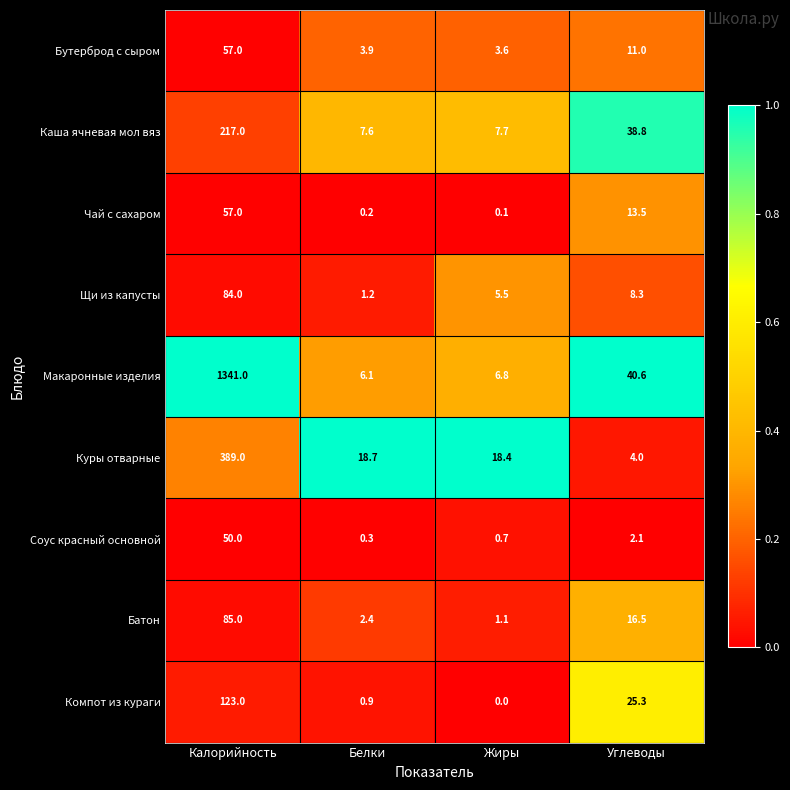

What is the spread (max minus min) of values at Белки?

18.5